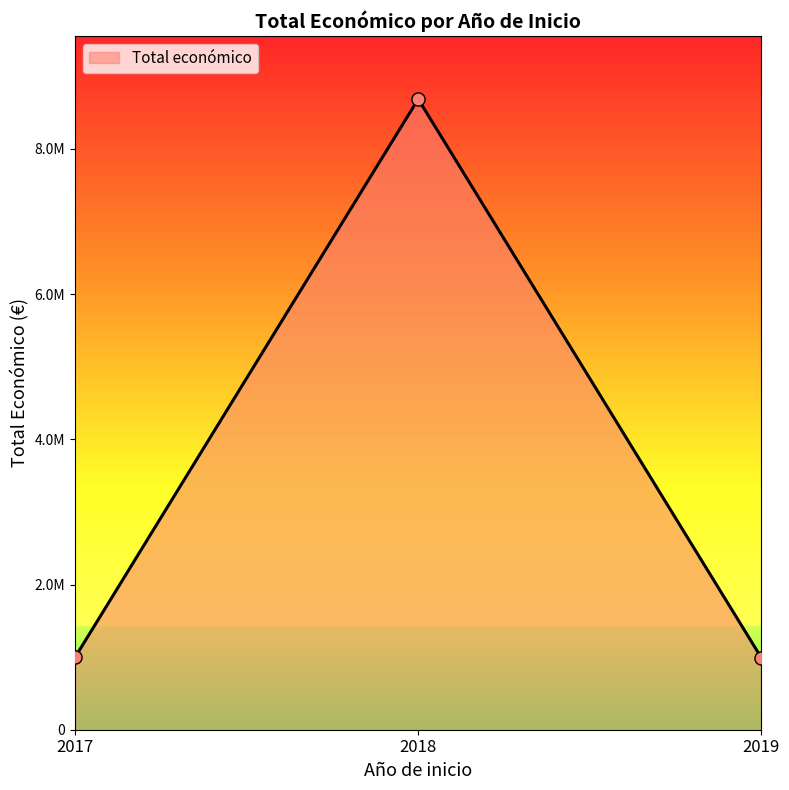

Does the chart have visible grid lines?

No